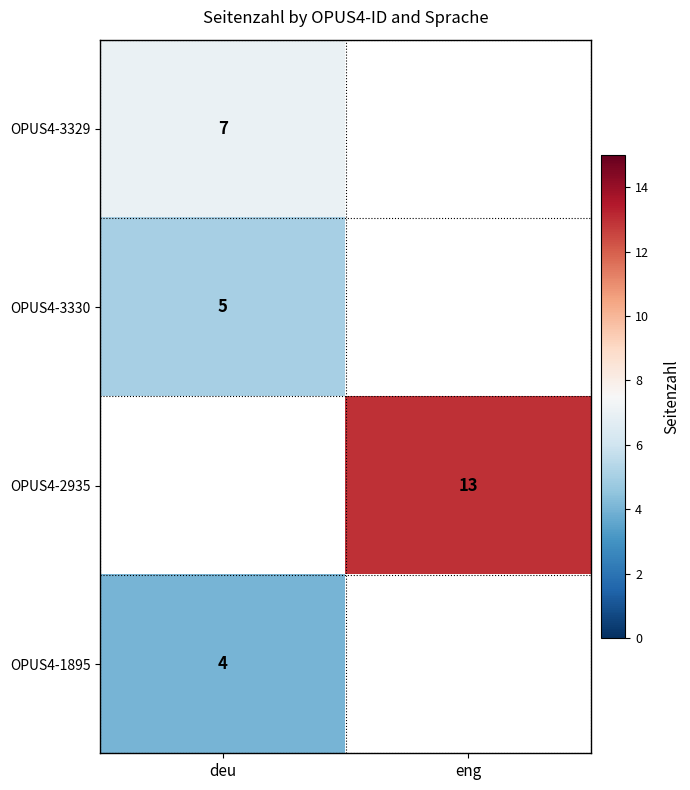

True or false: OPUS4-3330 has a value of 3 at deu.

False